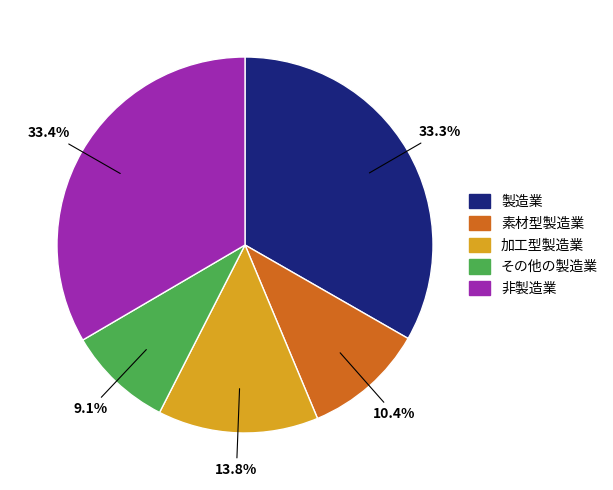

How many slices are in this pie chart?

5